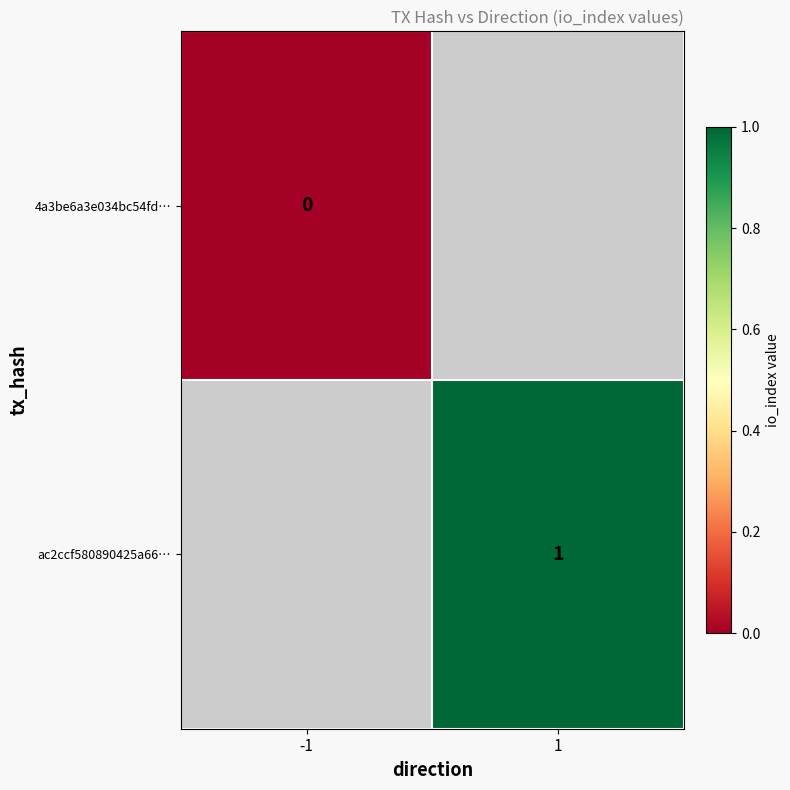

The ac2ccf580890425a66… series shows 1 at 1. True or false?

True